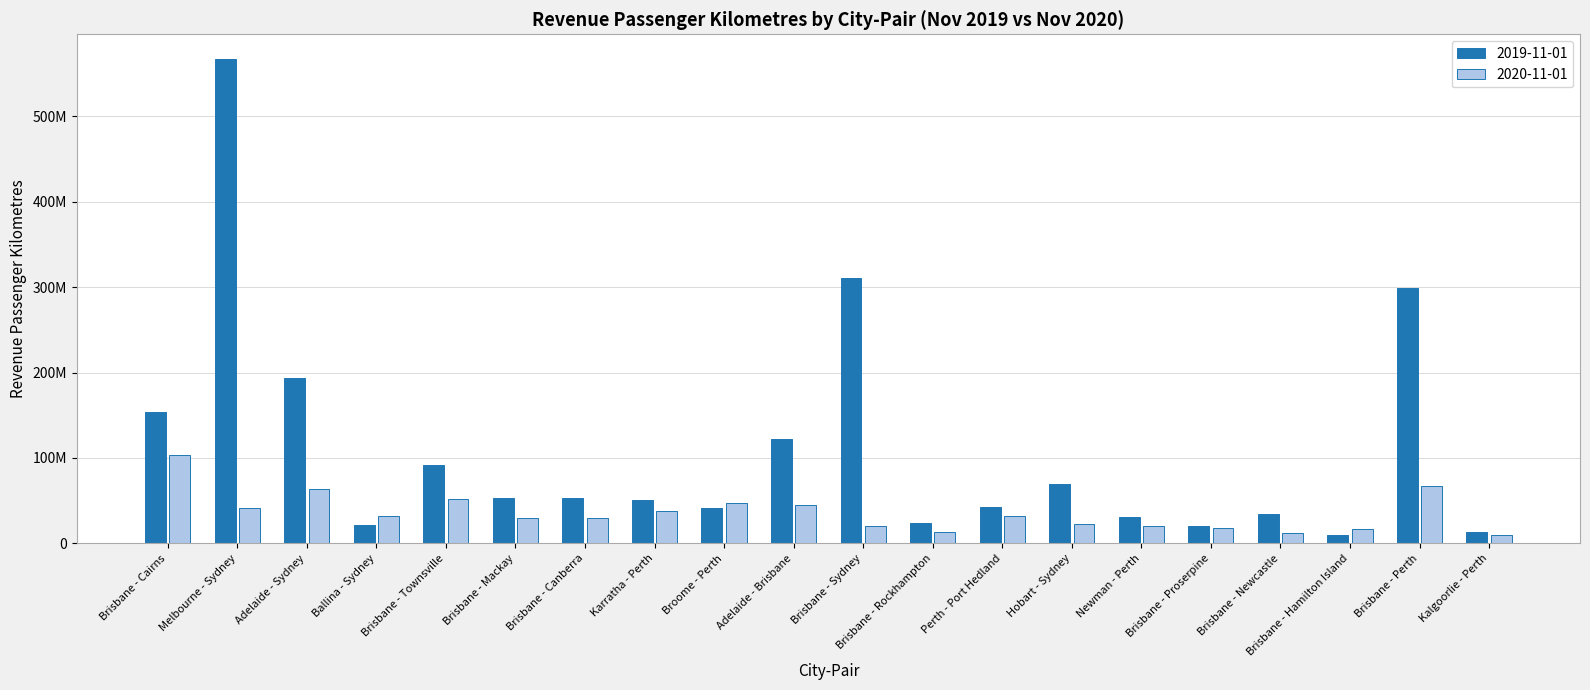

How many values in the 2019-11-01 series exceed 52699234?

9